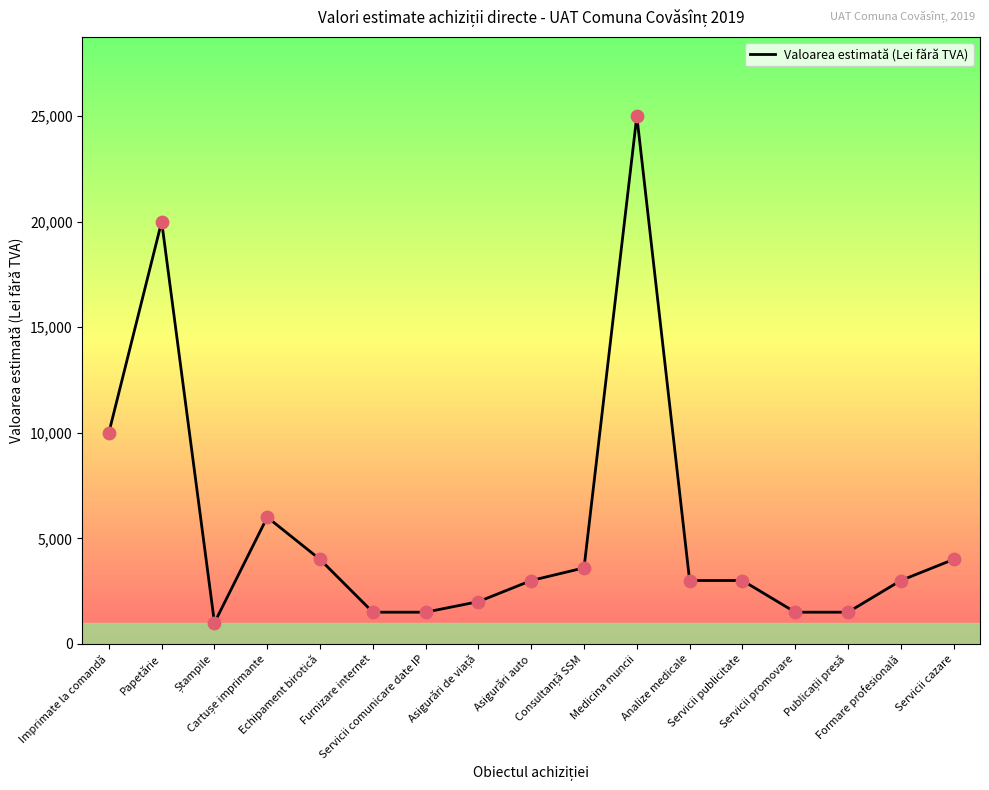

What is the ratio of the value at Imprimate la comandă to the value at Servicii publicitate?

3.3